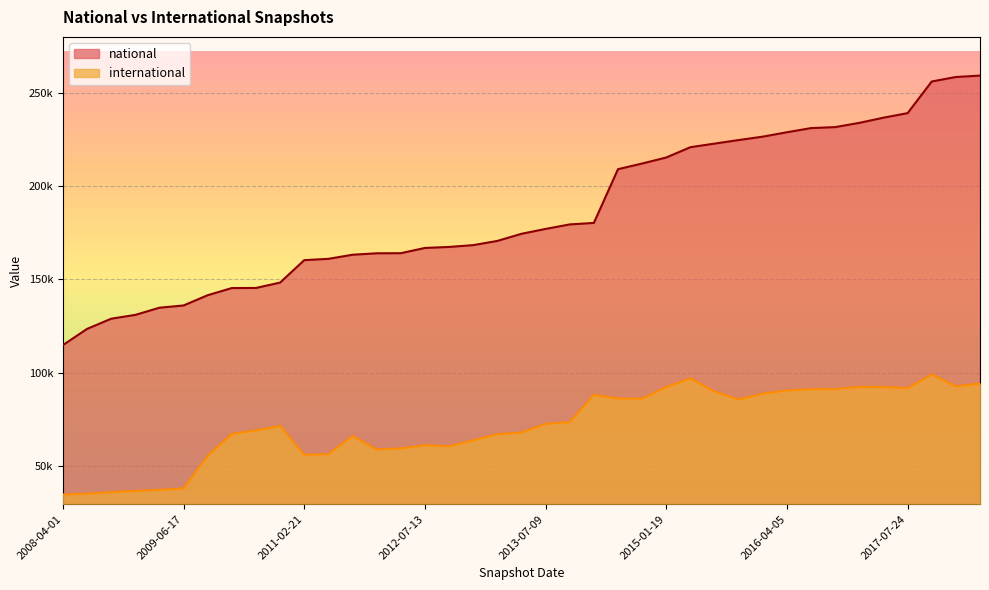

What is the difference between the second highest and second lowest values in the international series?

61719